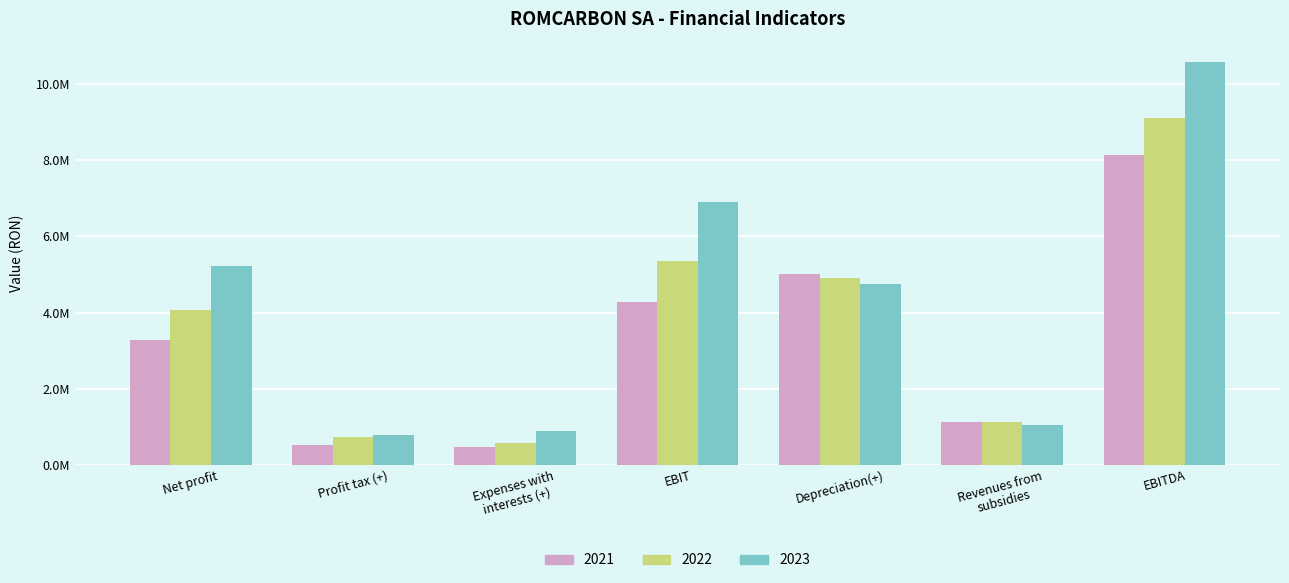

What is the average value of the 2021 series?

3257796